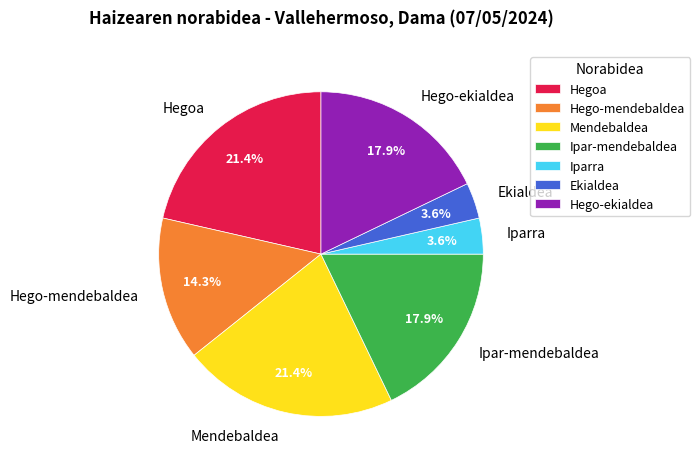

Which has a higher value, Hegoa or Ipar-mendebaldea?

Hegoa